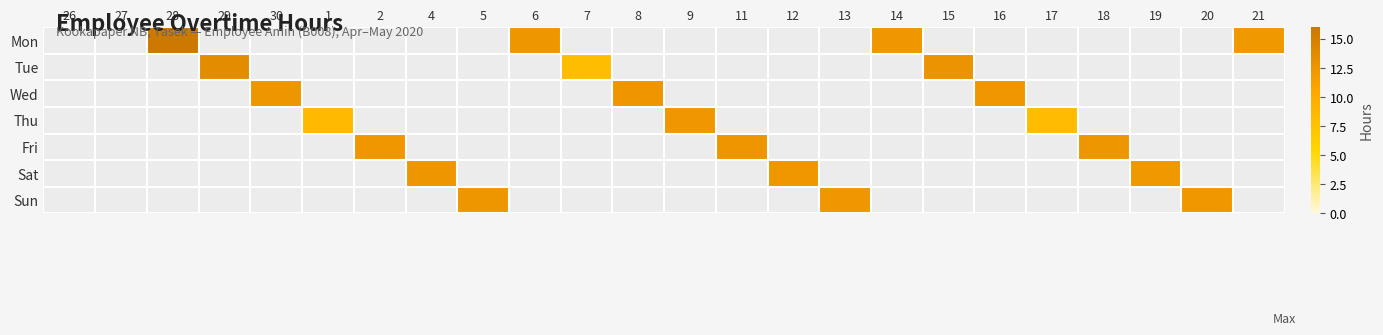

Which series changed the most between 12 and 19?

Sat